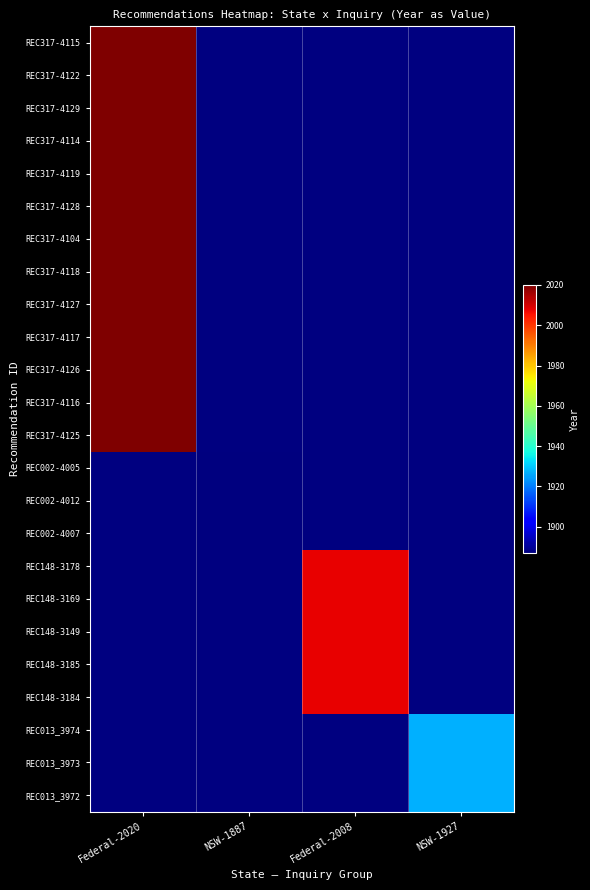

What is the smallest value displayed?

1887.0